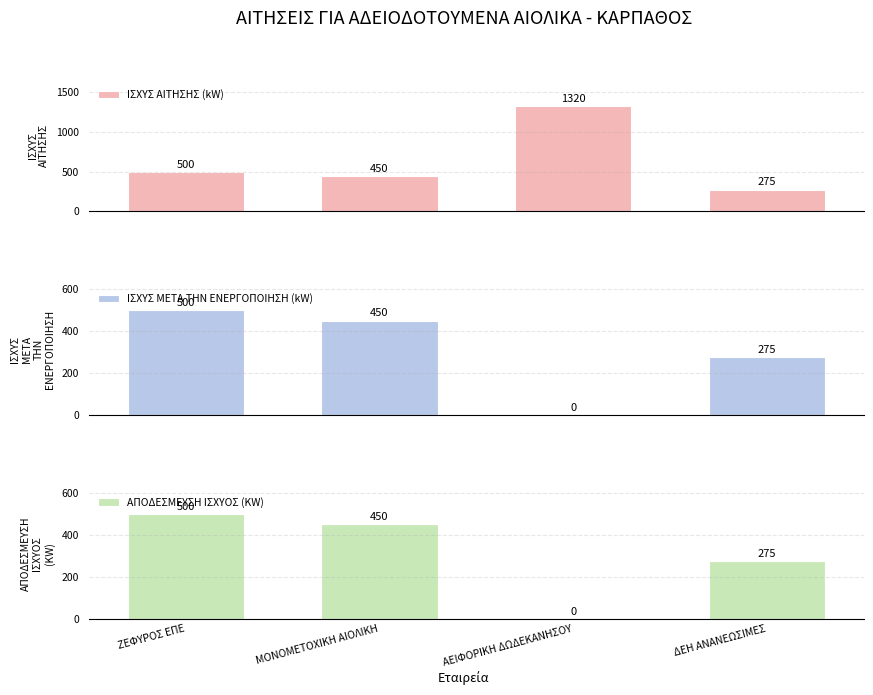

What is the label of the 4th bar from the right?

ΖΕΦΥΡΟΣ ΕΠΕ